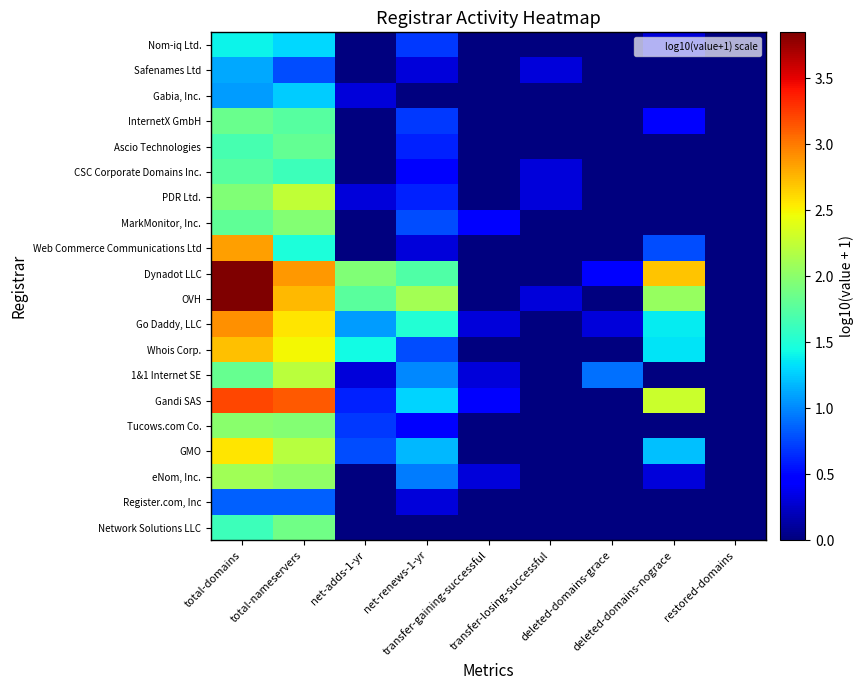

Which label corresponds to the smallest value in the chart?

net-adds-1-yr